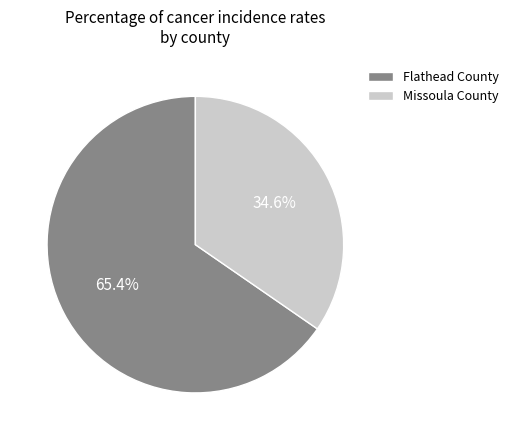

What percentage do Flathead County and Missoula County together represent?

100.0%